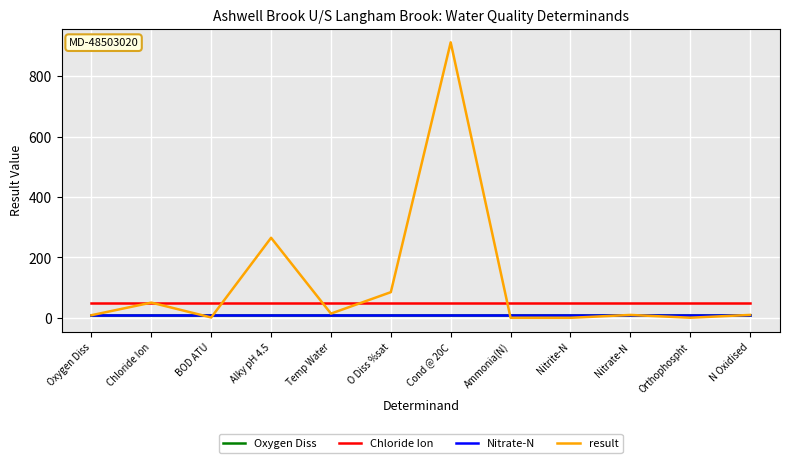

What are all the series names shown in the legend?

Oxygen Diss, Chloride Ion, Nitrate-N, result